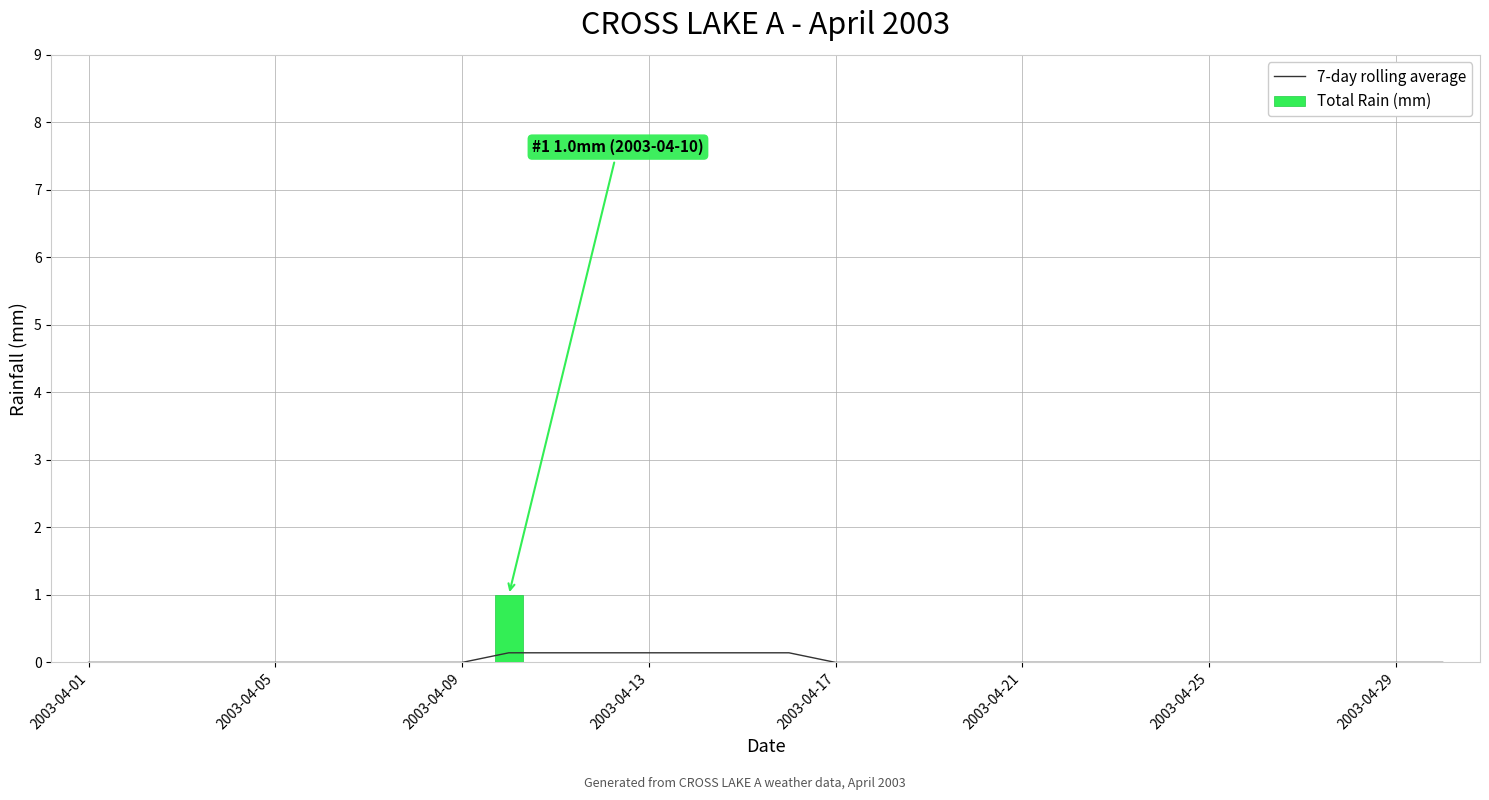

What position from the left is 22?

23